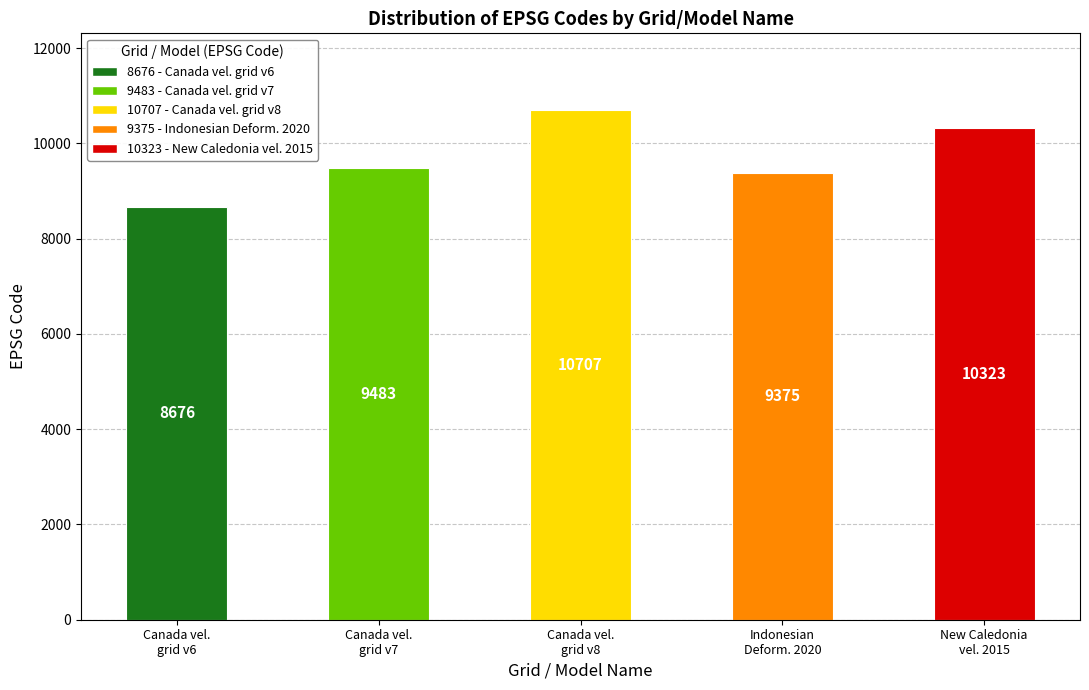

At which category does the chart reach its minimum across all series?

Canada vel.
grid v6